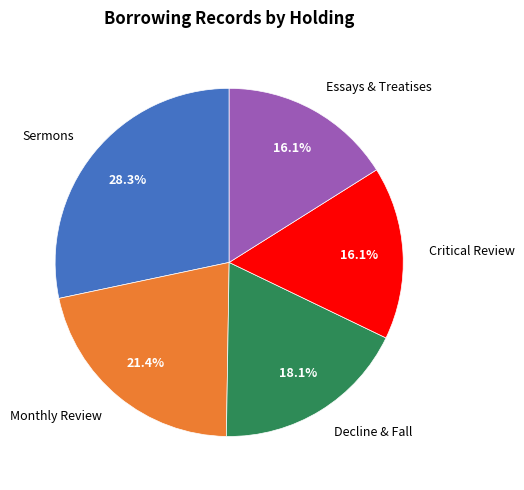

How many slices are in this pie chart?

5